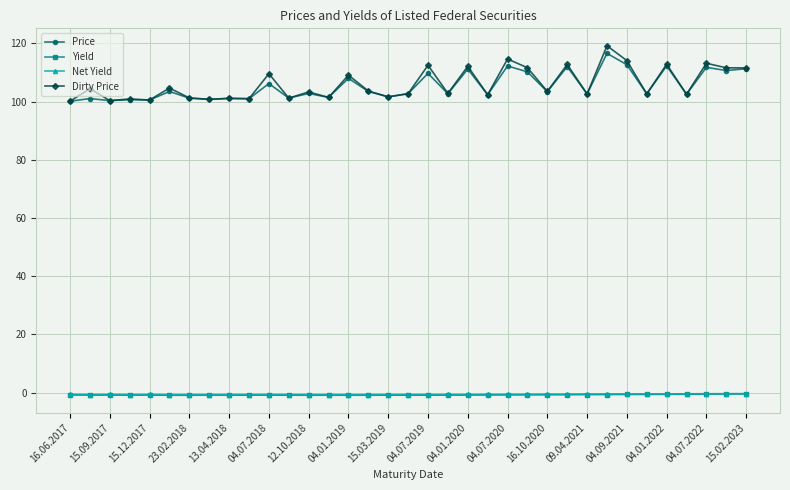

True or false: Yield and Price cross at least once.

False